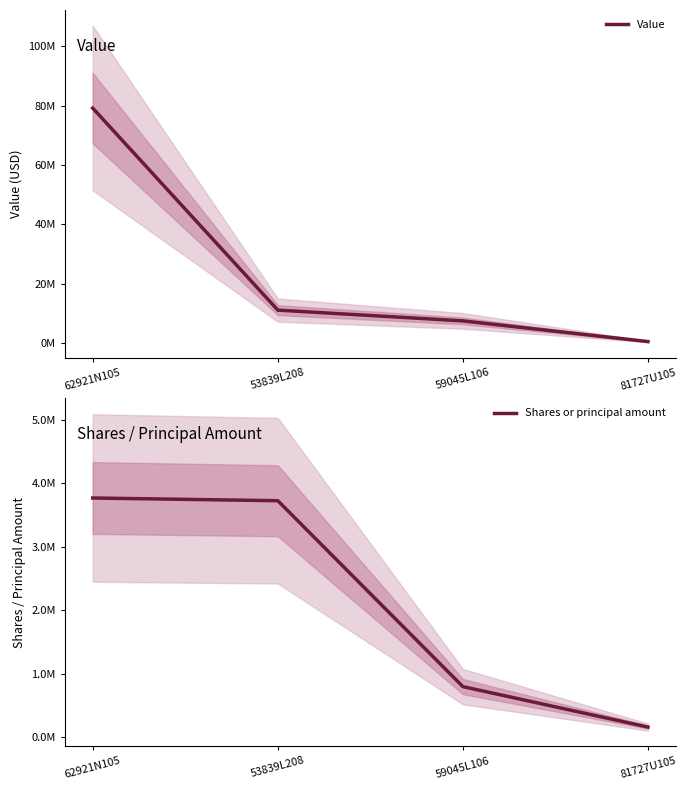

What is the spread (max minus min) of values at 53839L208?

7410863